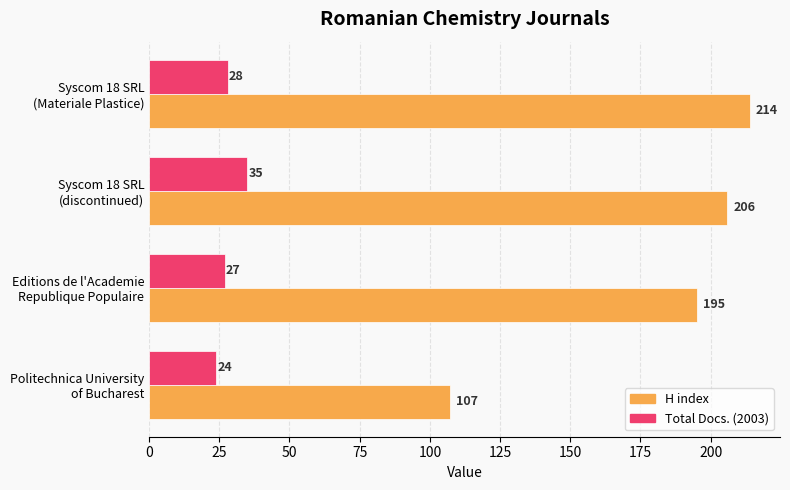

What are all the series names shown in the legend?

H index, Total Docs. (2003)